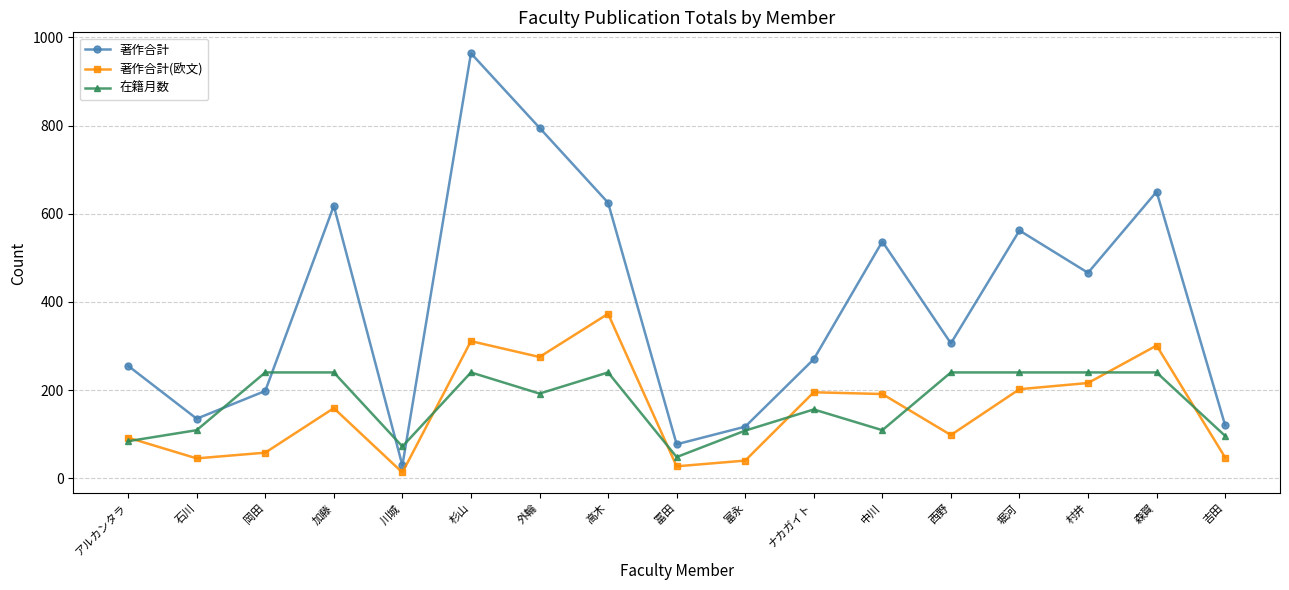

What position from the left is 杉山?

6